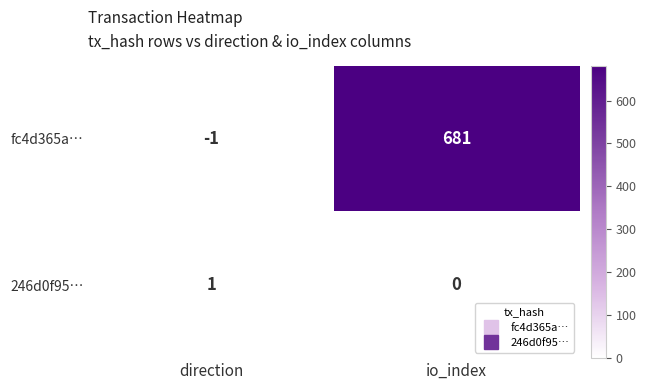

What is the greatest value displayed?

681